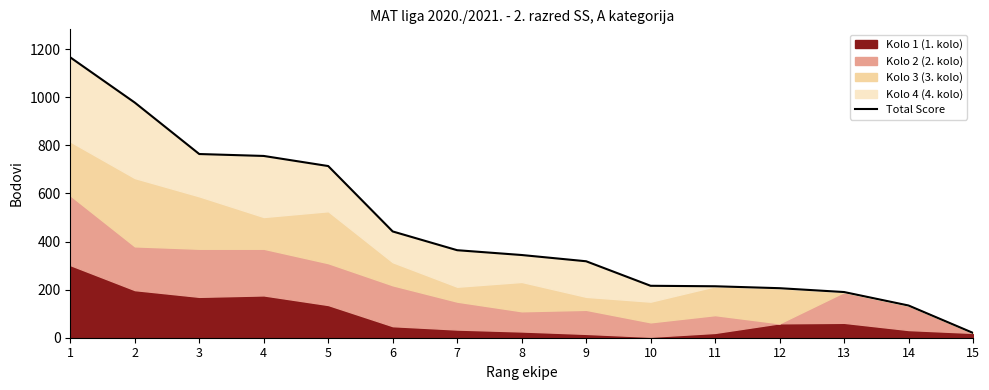

Reading left to right, extract all data points from this chart.

1166	978	764	756	714	442	364	344	318	216	214	206	190	134	20